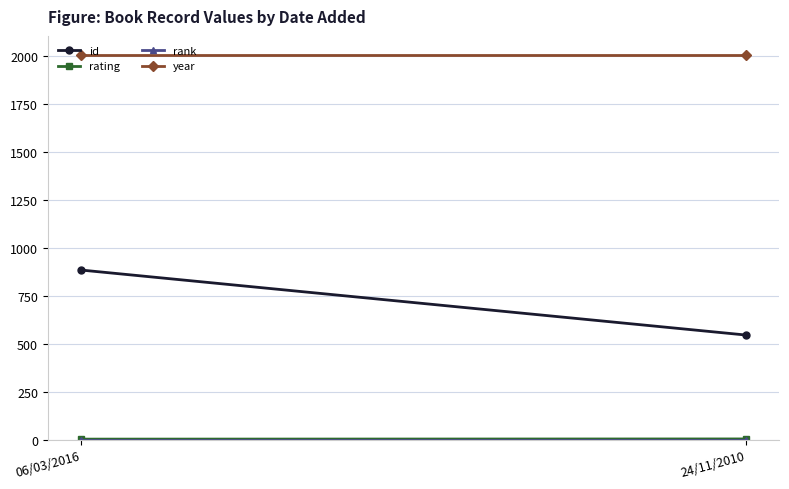

What is the value of the id point at the 2nd from the left?

546